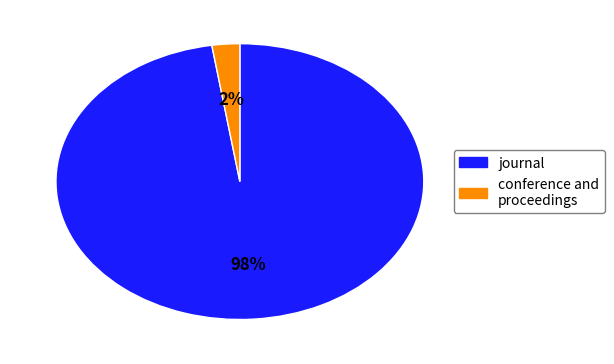

Which slice is the smallest?

conference and proceedings